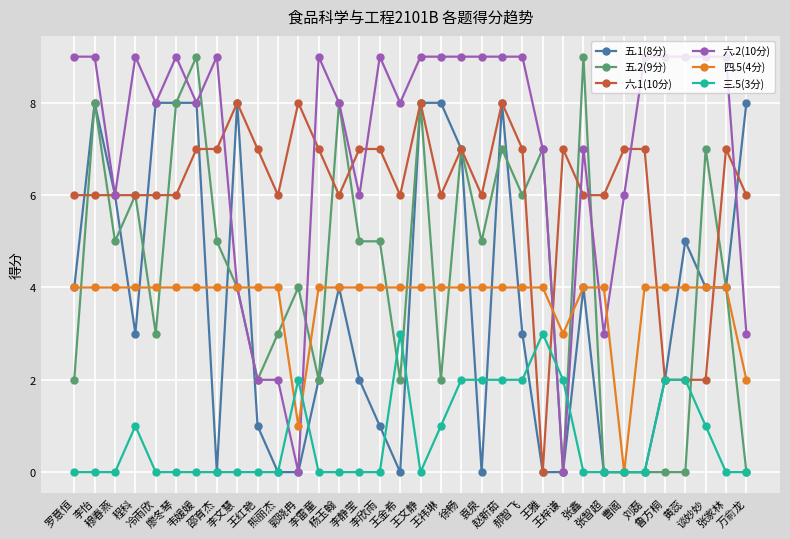

Does the chart display data point markers on the line(s)?

Yes